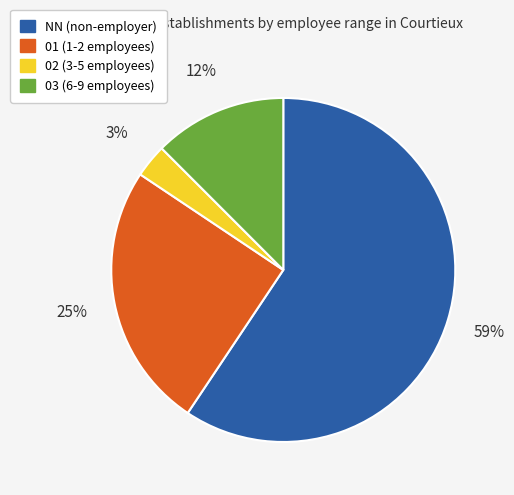

Count the number of slices in the pie.

4